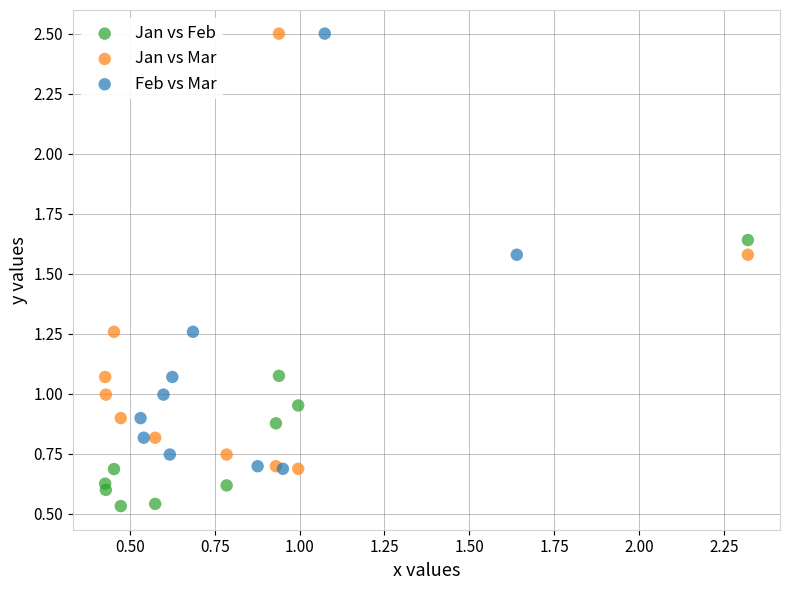

Which series reaches the minimum Y coordinate?

Jan vs Feb